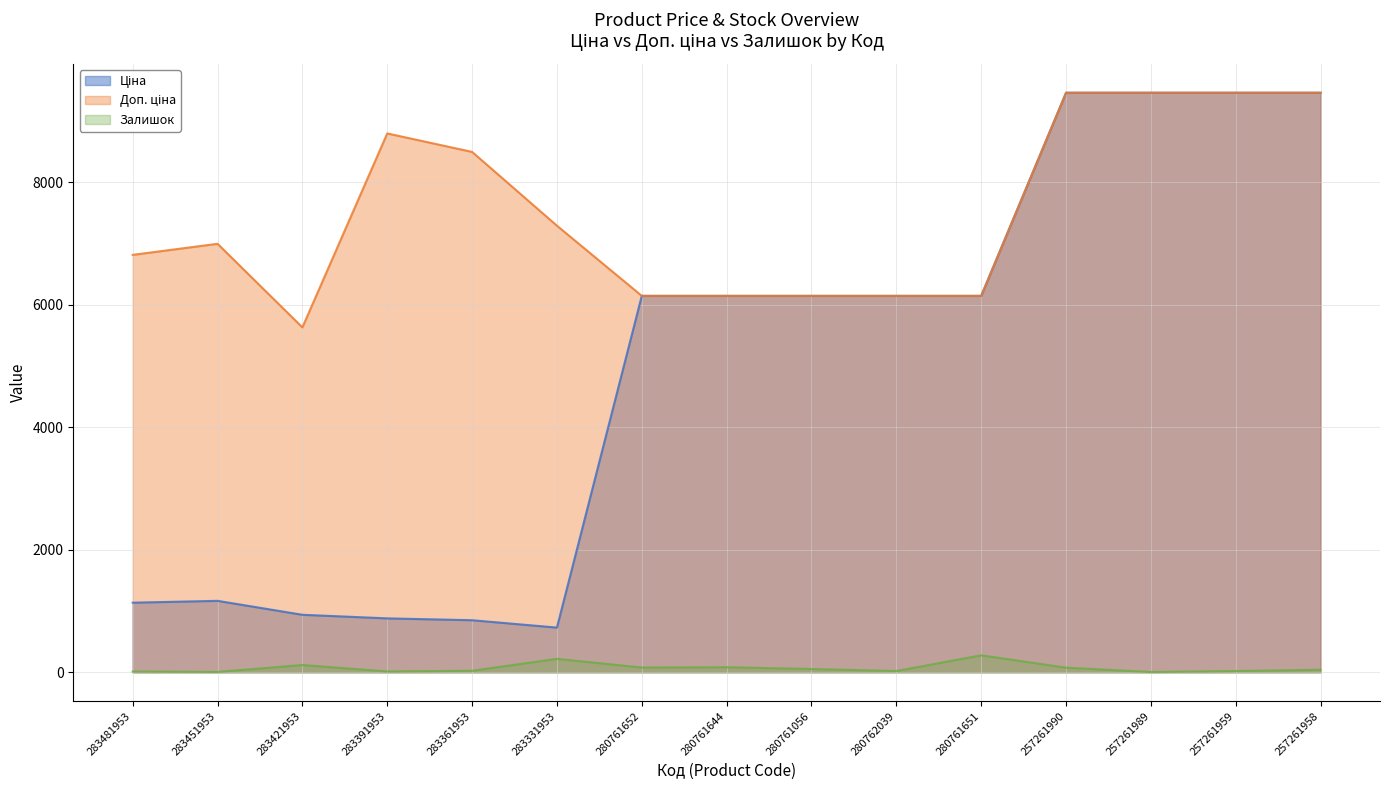

Rank the series by their maximum value, from lowest to highest.

Залишок, Ціна, Доп. ціна